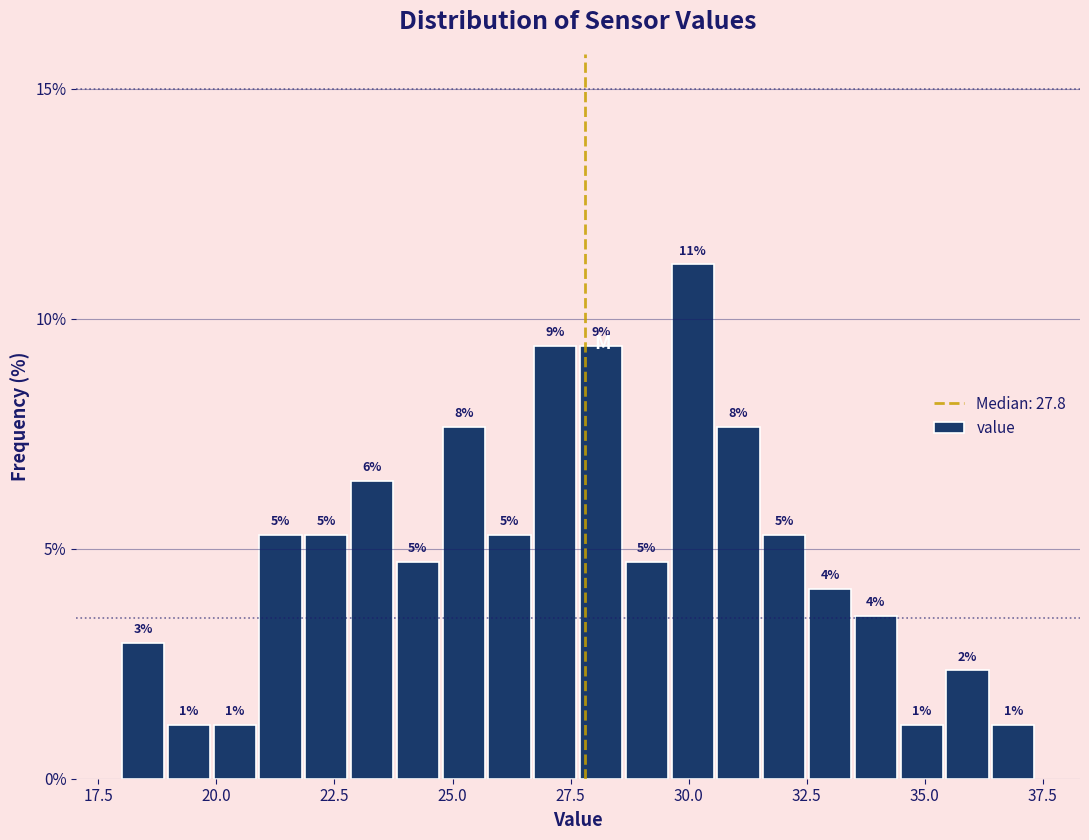

Read against the x-axis, roughly where is the centre of the tallest bar?

30.0